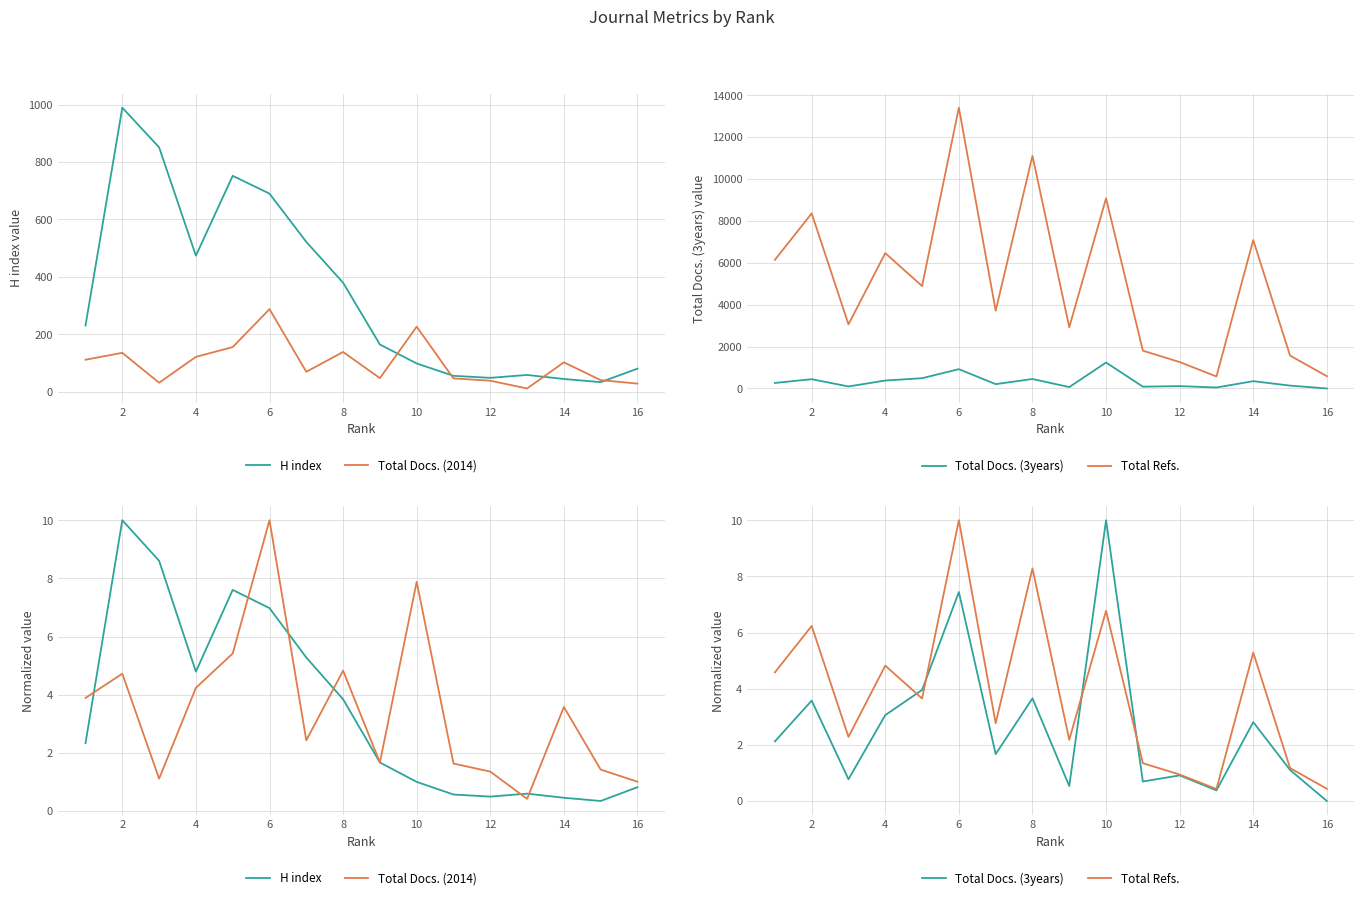

True or false: Total Docs. (2014) has more than 2 interior local peaks.

True